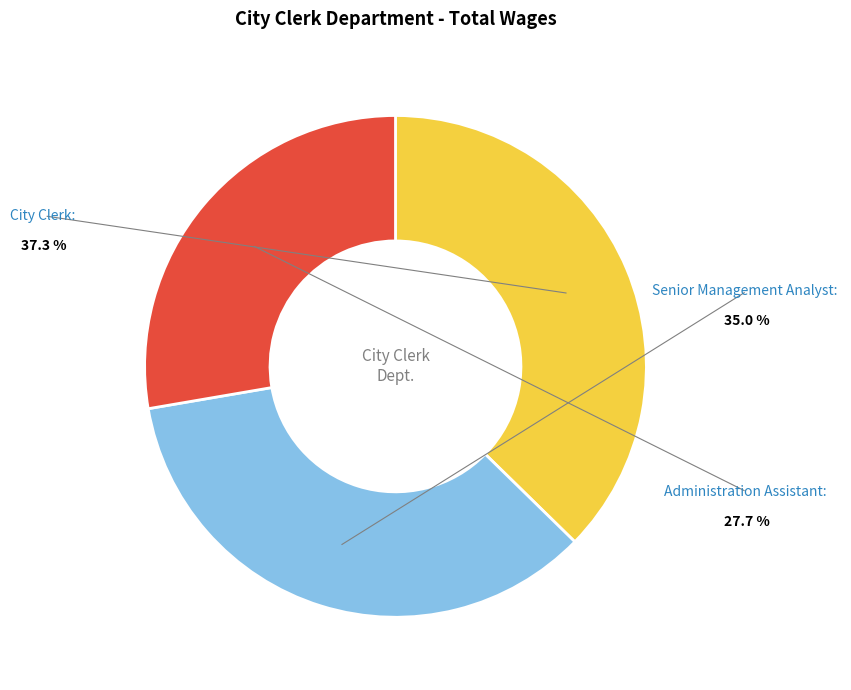

Combined, do Senior Management Analyst and City Clerk account for over 50%?

Yes